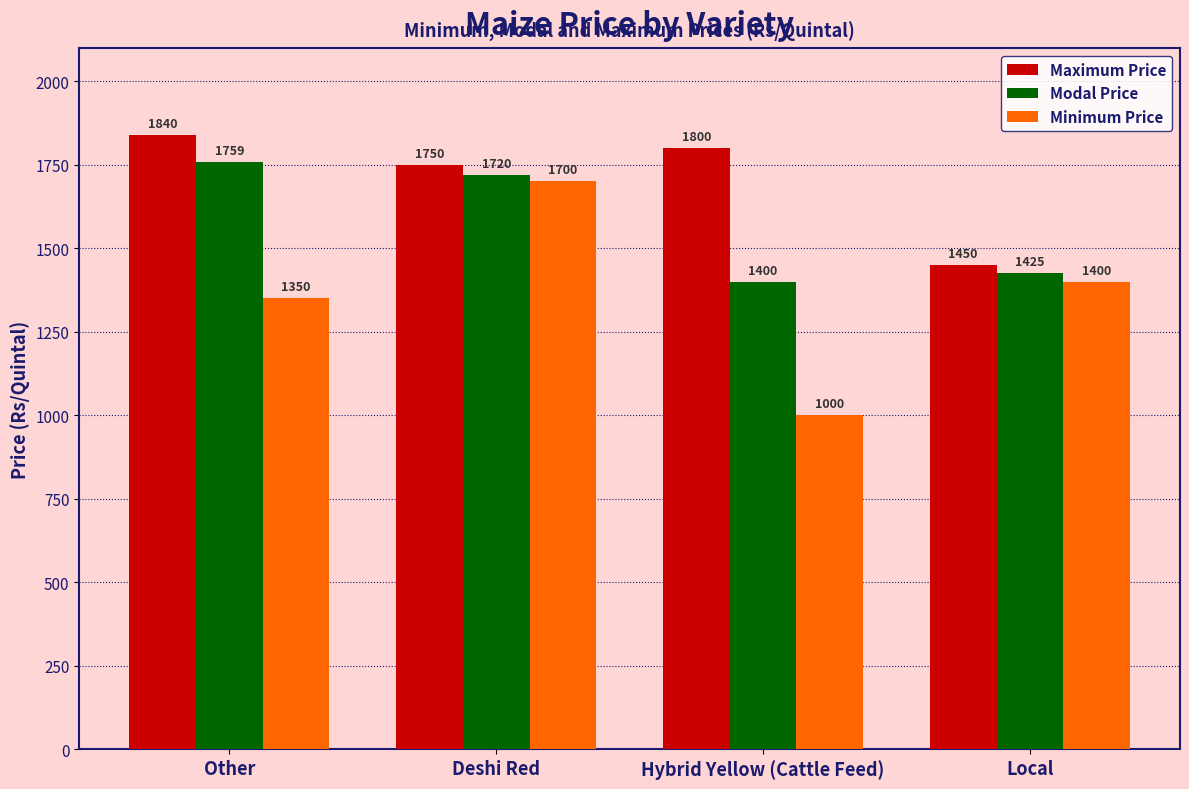

What is the sum of all Maximum Price values?

6840